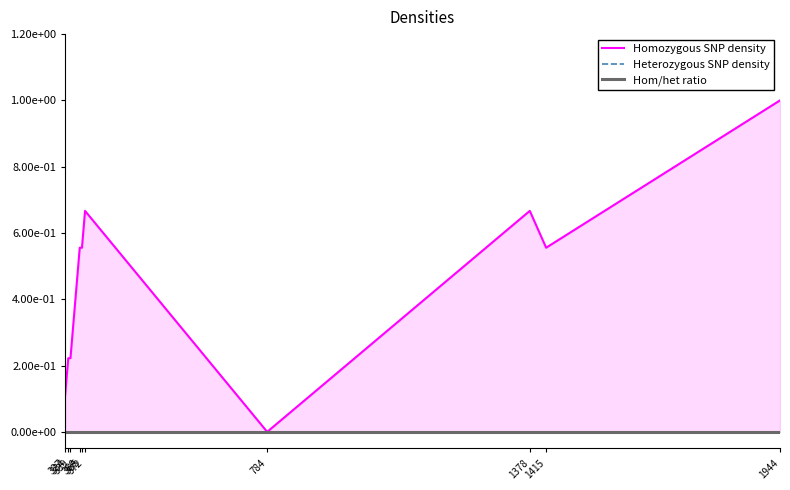

Count the number of categories in the chart.

10